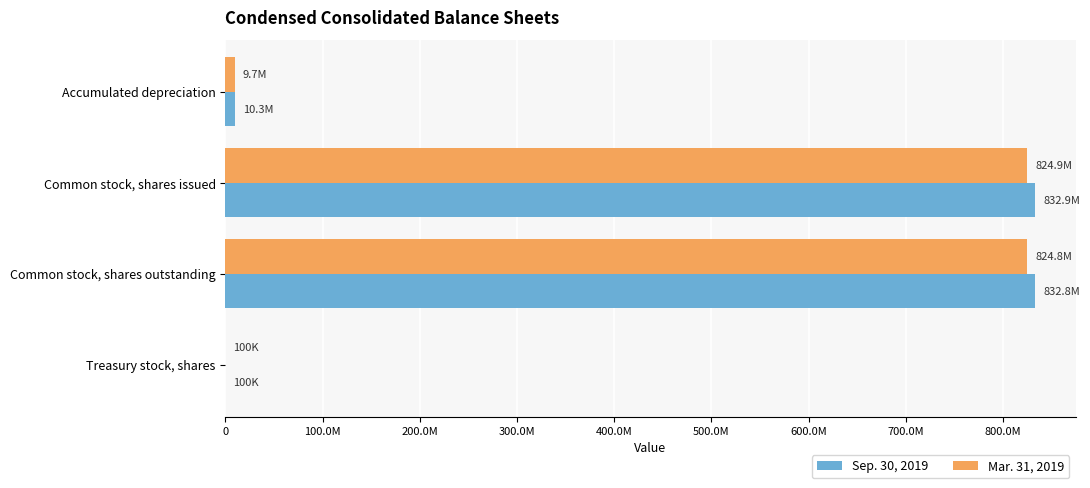

What are all the series names shown in the legend?

Sep. 30, 2019, Mar. 31, 2019